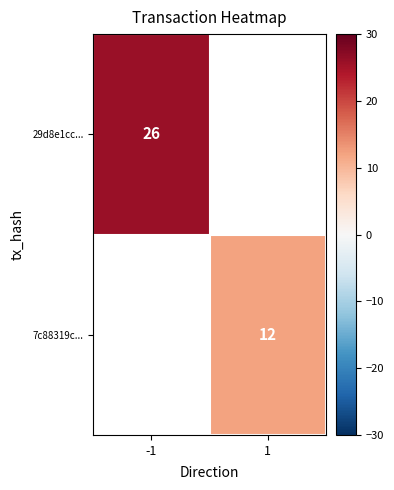

Is it true that 29d8e1cc... equals 26 at -1?

True